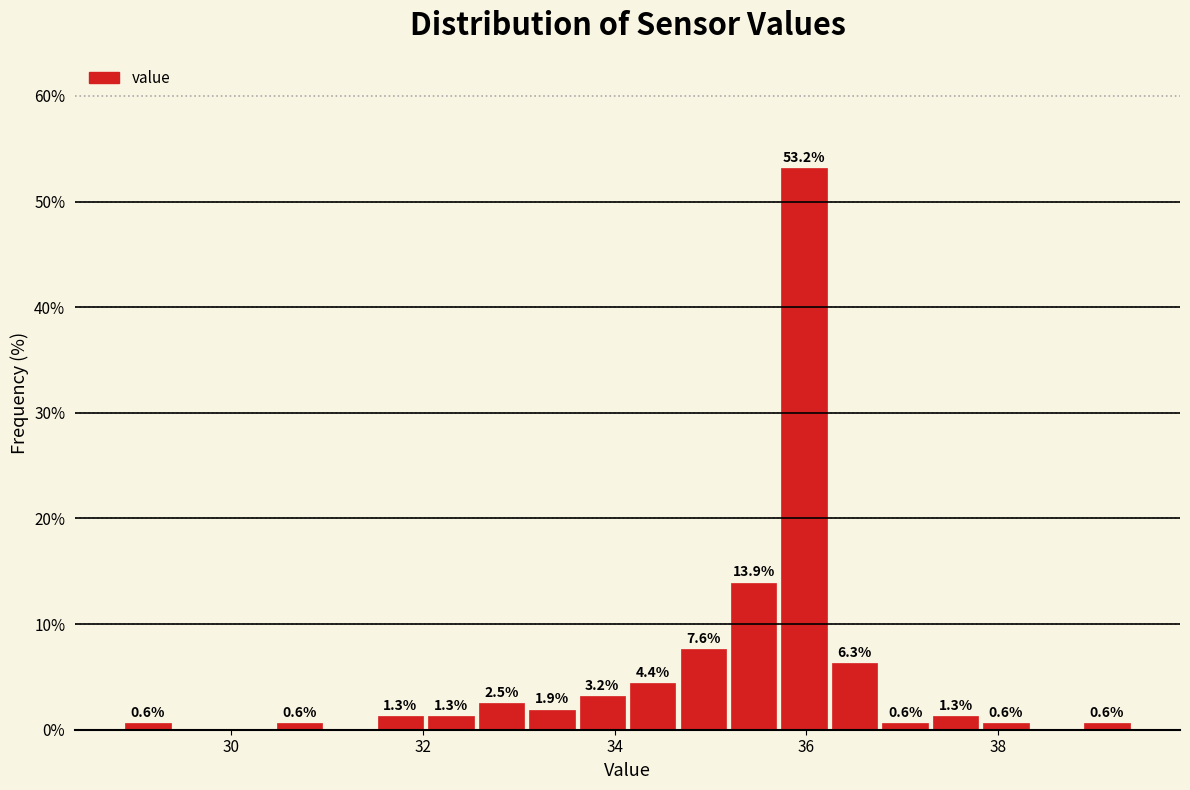

Read against the x-axis, roughly where is the centre of the tallest bar?

36.0